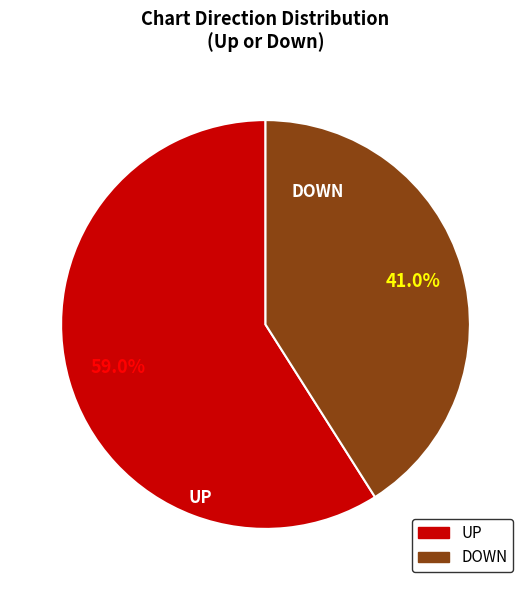

Is there a majority slice in this chart?

Yes